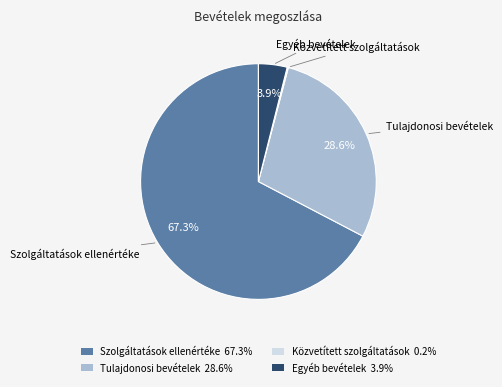

Does any single category account for the majority?

Yes